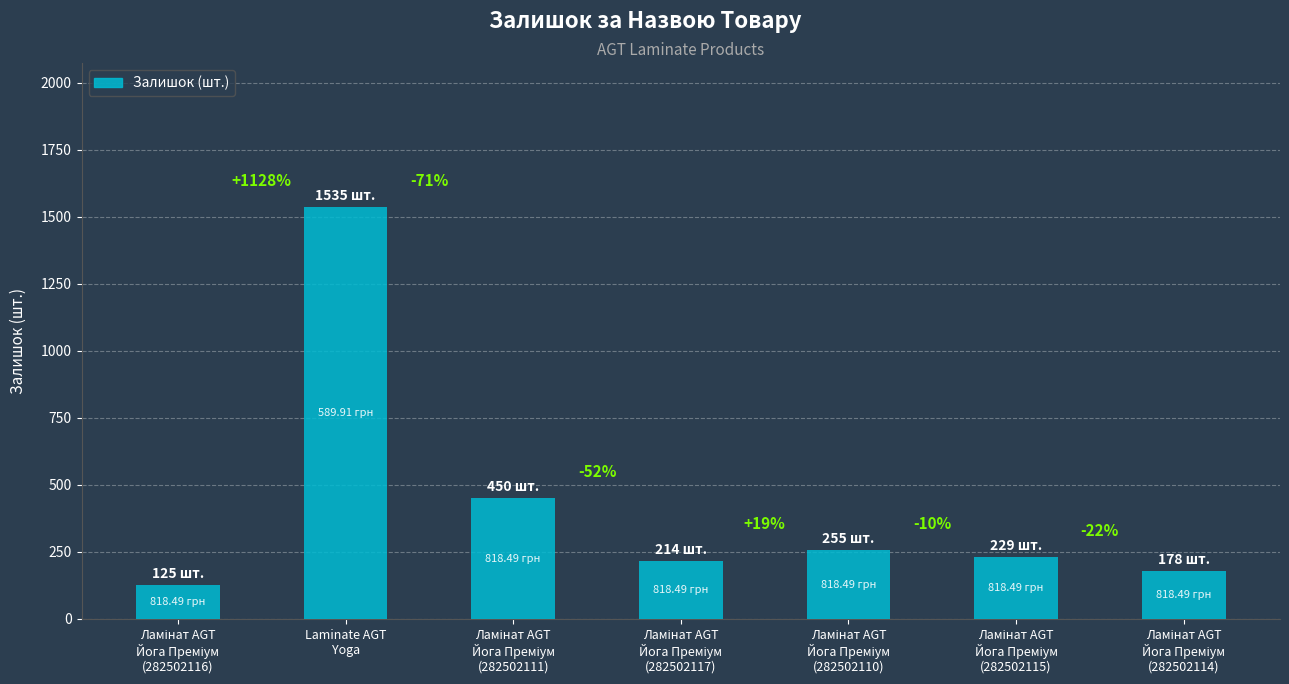

The chart shows a value of 798 at Ламінат AGT
Йога Преміум
(282502111). True or false?

False